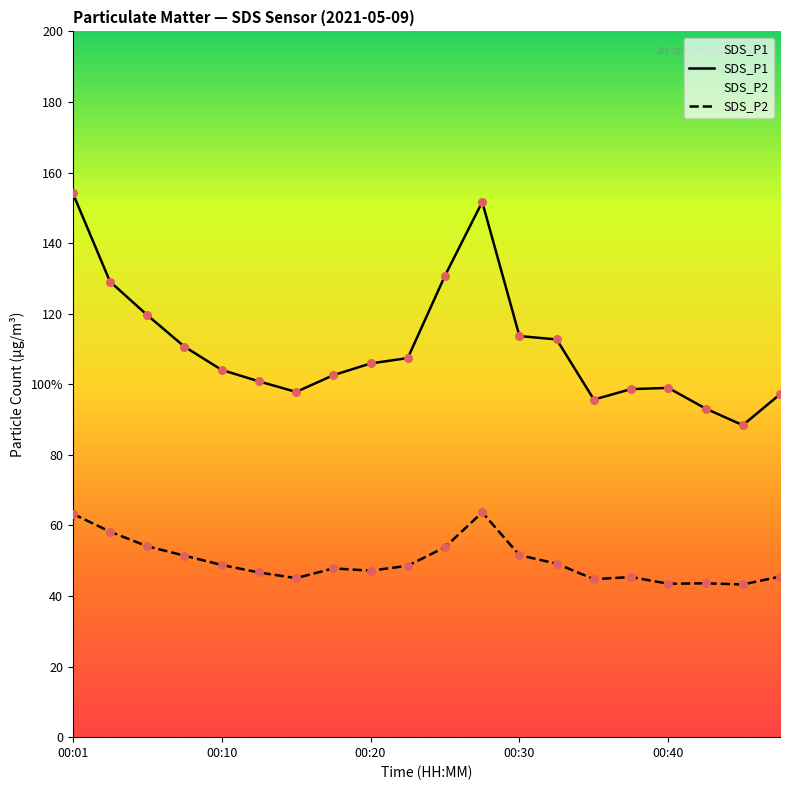

Which series reaches the minimum Y coordinate?

SDS_P2